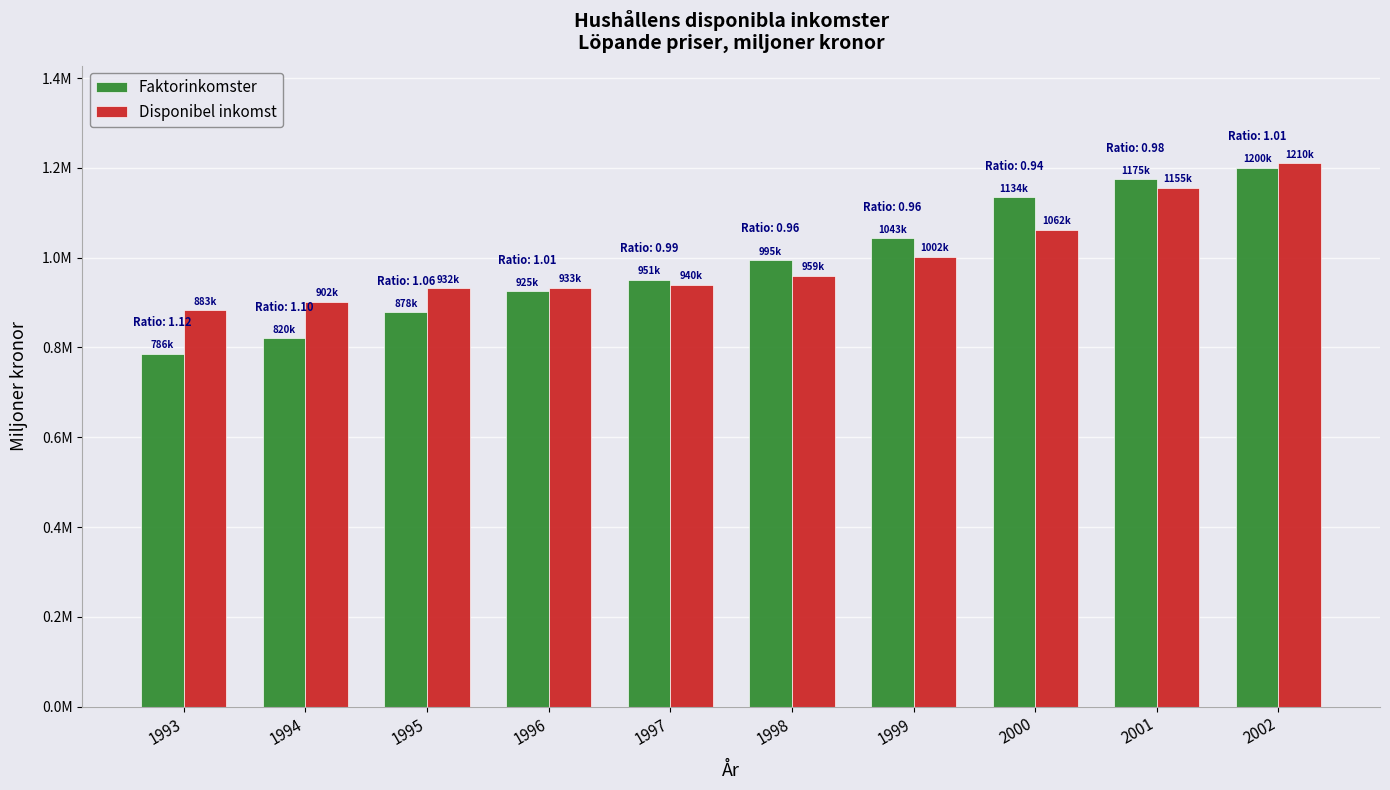

What is the greatest value displayed?

1210082